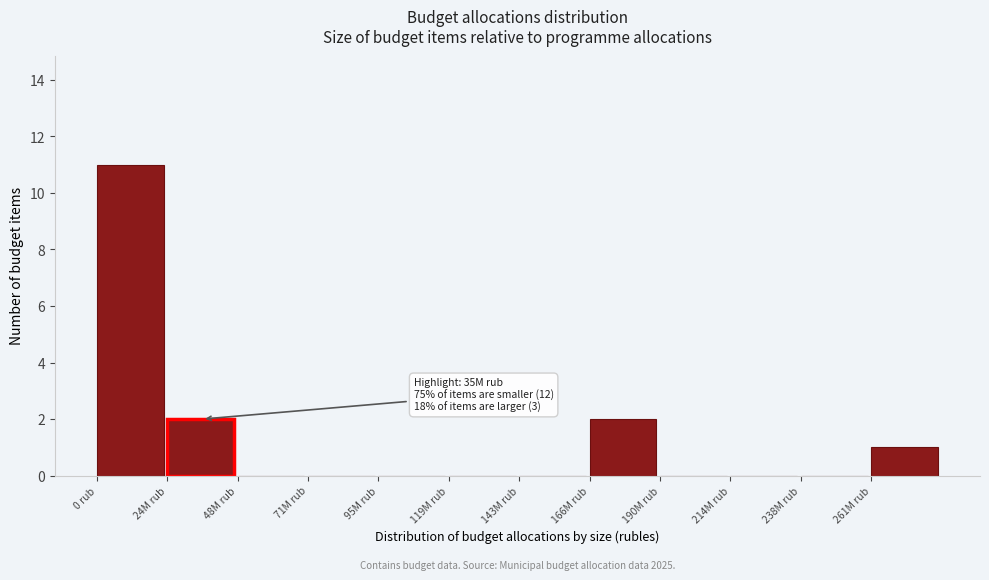

Reading left to right, what are all the values shown in this chart?

0 rub=11	24M rub=2	48M rub=0	71M rub=0	95M rub=0	119M rub=0	143M rub=0	166M rub=2	190M rub=0	214M rub=0	238M rub=0	261M rub=1